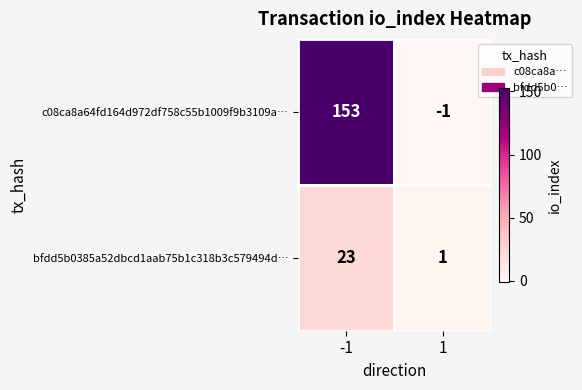

Which series has the widest spread of values?

c08ca8a64fd164d972df758c55b1009f9b3109a…